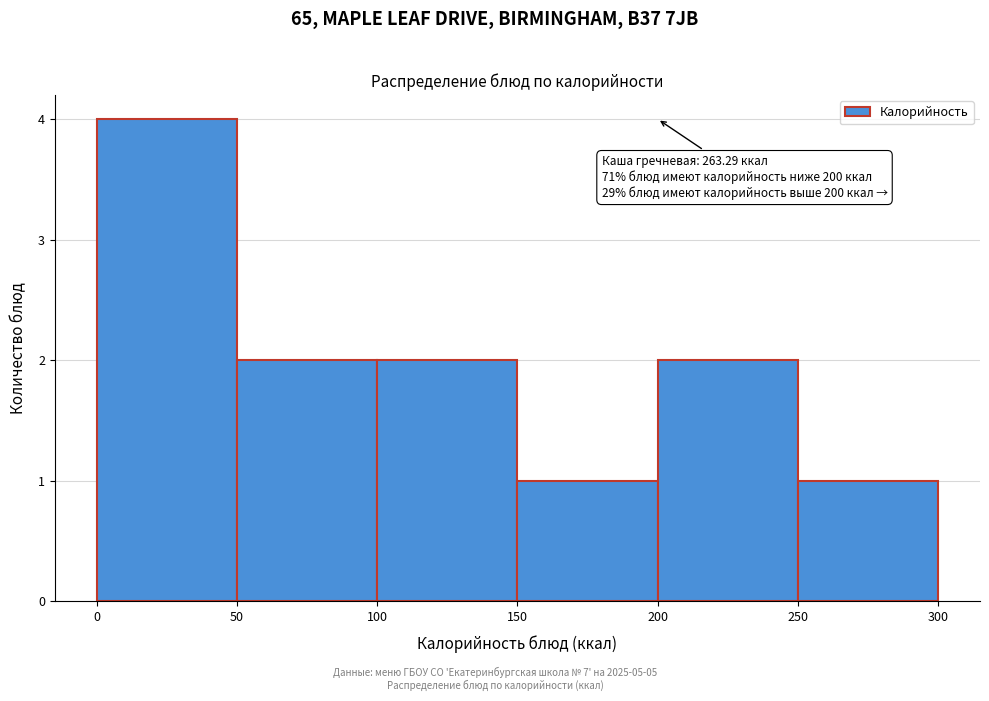

Over which range of the x-axis is the bar tallest?

0 to 50